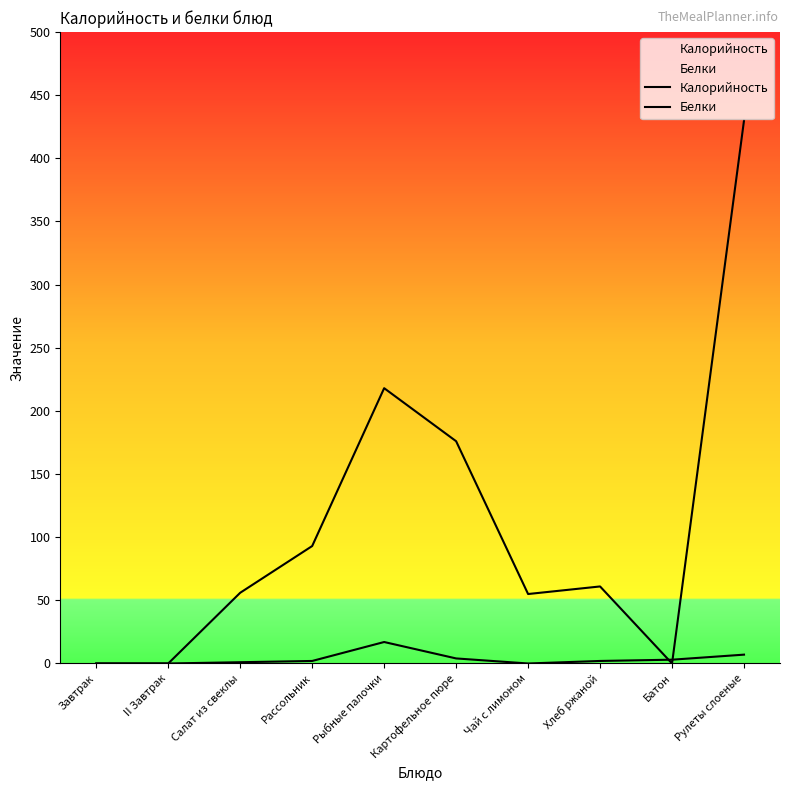

What is the average value of the Белки series?

4